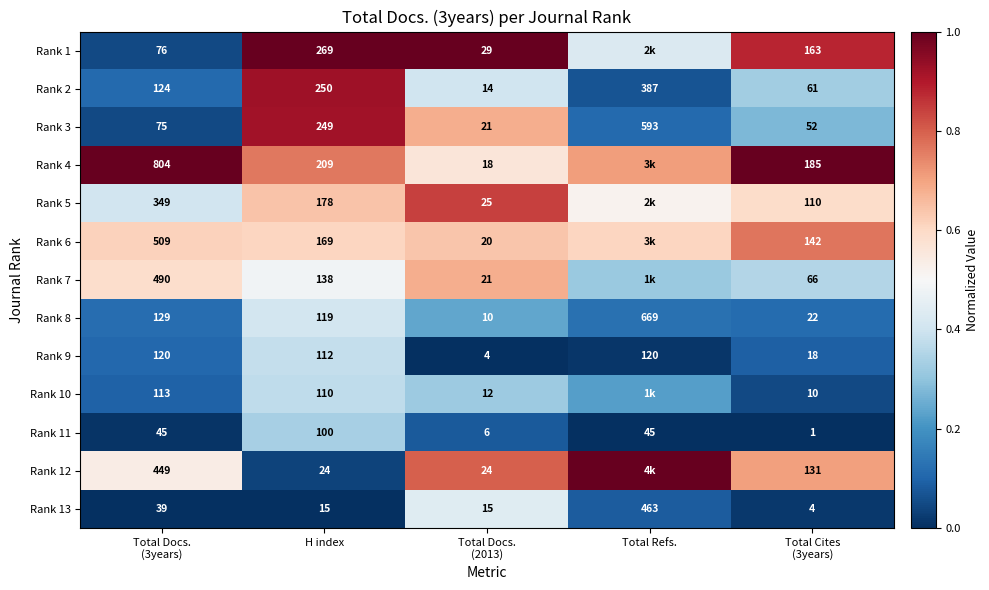

The value of Rank 6 at Total Docs. (2013) is 0.3. True or false?

False